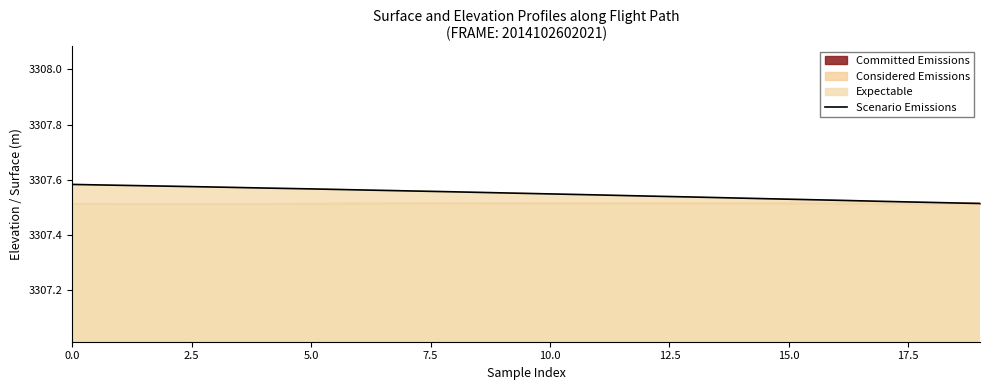

Approximately how many times larger is the value at 12.5 compared to 5.0?

1.0